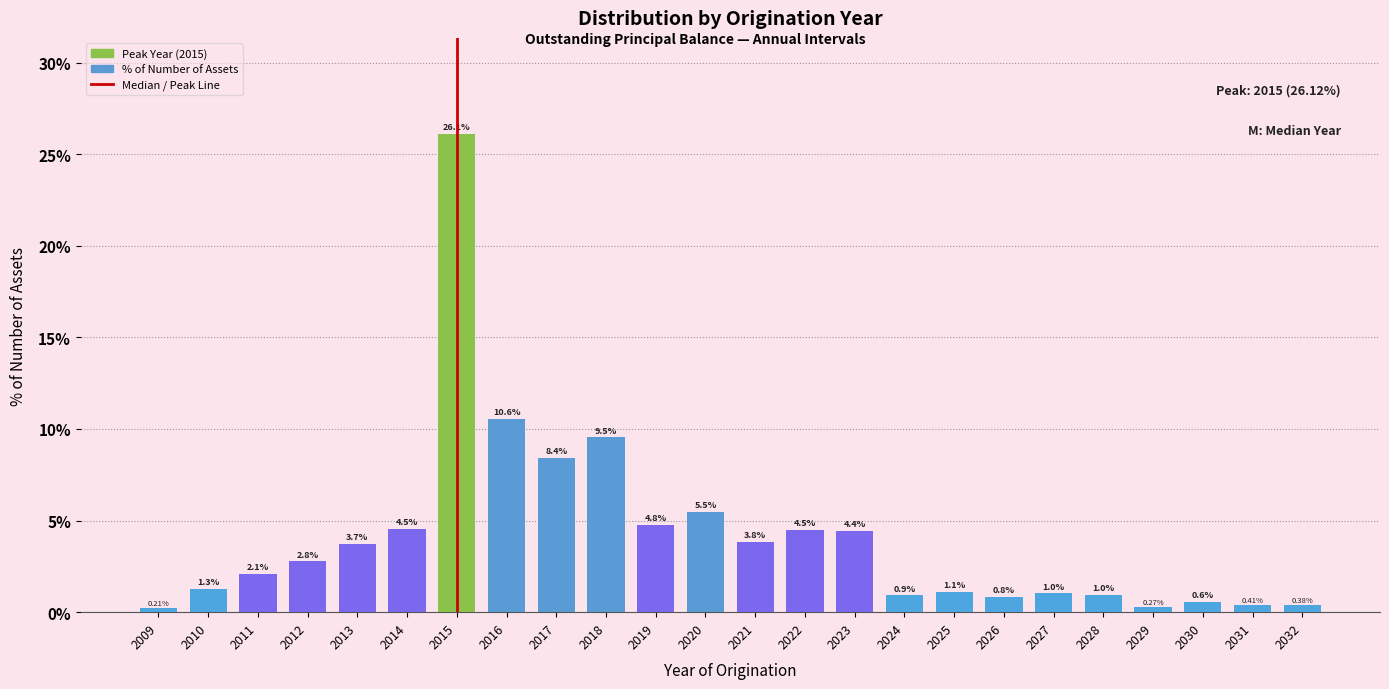

List the labels in order of value, largest first.

2015, 2016, 2018, 2017, 2020, 2019, 2014, 2022, 2023, 2021, 2013, 2012, 2011, 2010, 2025, 2027, 2028, 2024, 2026, 2030, 2031, 2032, 2029, 2009